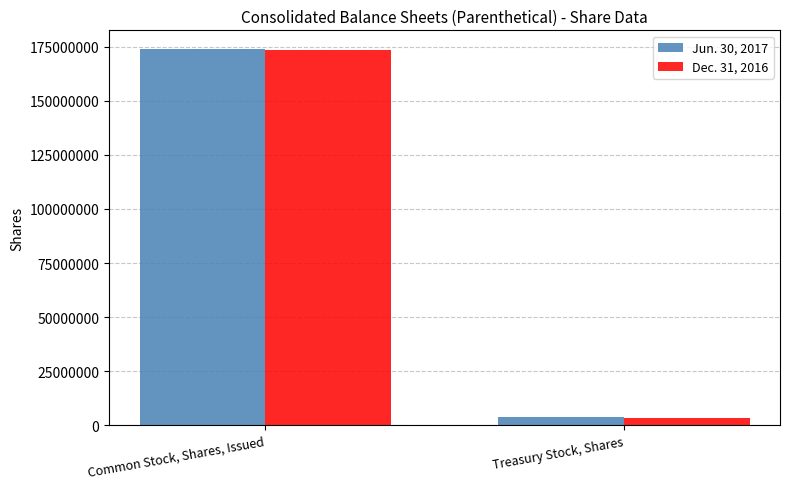

List the series in order of their overall mean, lowest first.

Dec. 31, 2016, Jun. 30, 2017